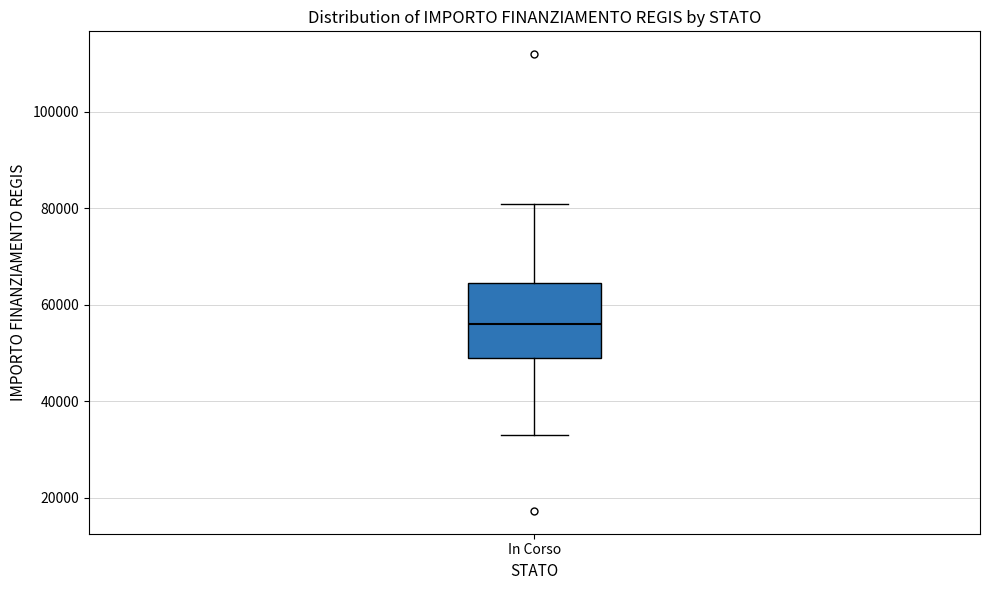

Read this box plot against the y-axis: the position of the median line, the range covered by the box, and the ends of both whiskers. The values are not printed on the chart, so give them approximately, as read against the axis.

median 56000, box 50000 to 64000, whiskers 32000 to 80000